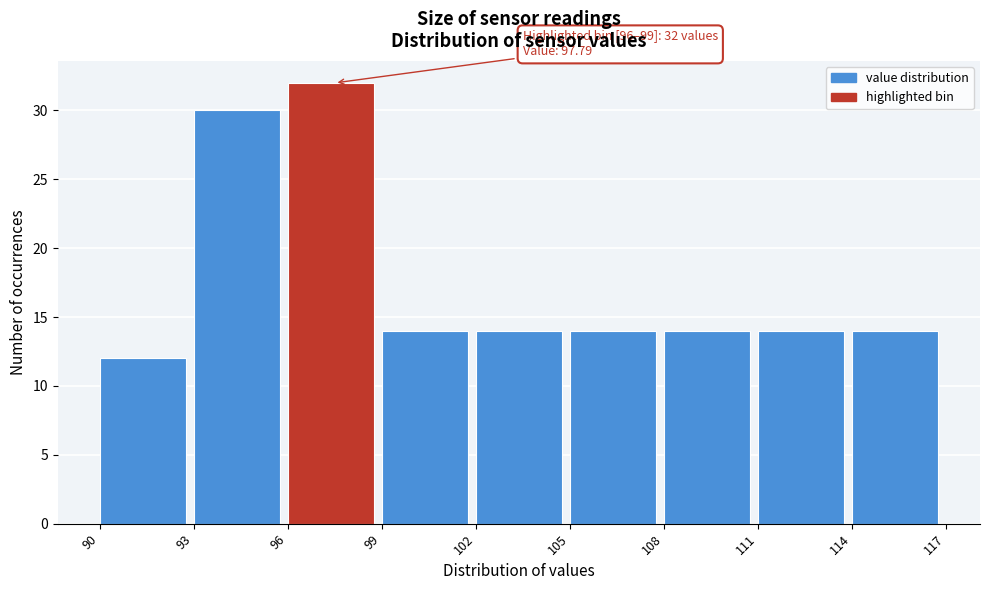

Which range on the x-axis has the tallest bar?

96 to 99